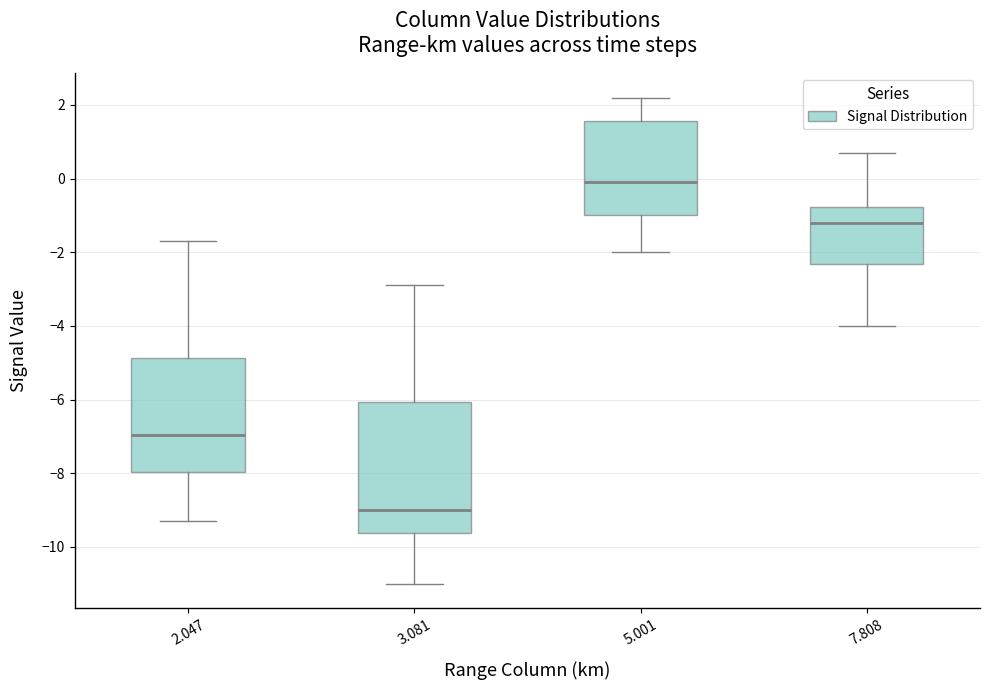

Reading left to right, read every box against the y-axis: the position of its median line, the range the box covers, and the ends of its whiskers. The values are not printed on the chart, so give them approximately, as read against the axis.

2.047: median -7.0, box -8.0 to -4.8, whiskers -9.2 to -1.6
3.081: median -9.0, box -9.6 to -6.0, whiskers -11.0 to -2.8
5.001: median 0.0, box -1.0 to 1.6, whiskers -2.0 to 2.2
7.808: median -1.2, box -2.4 to -0.8, whiskers -4.0 to 0.8